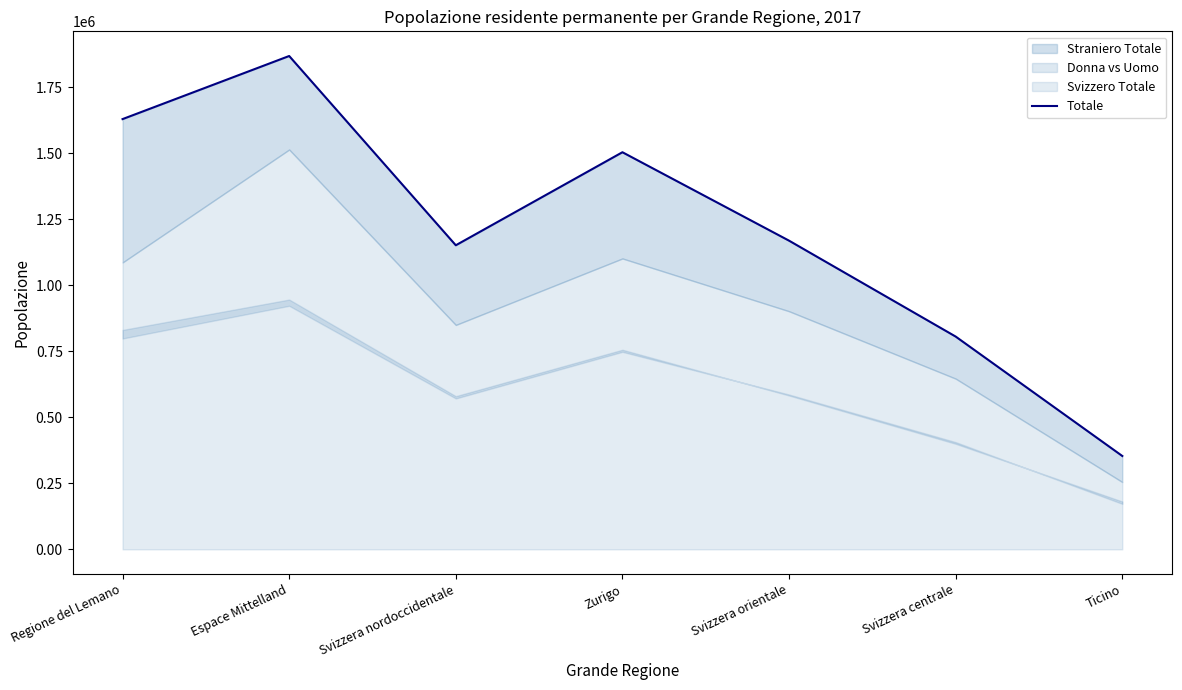

List the labels in order of value, smallest first.

Ticino, Svizzera centrale, Svizzera nordoccidentale, Svizzera orientale, Zurigo, Regione del Lemano, Espace Mittelland